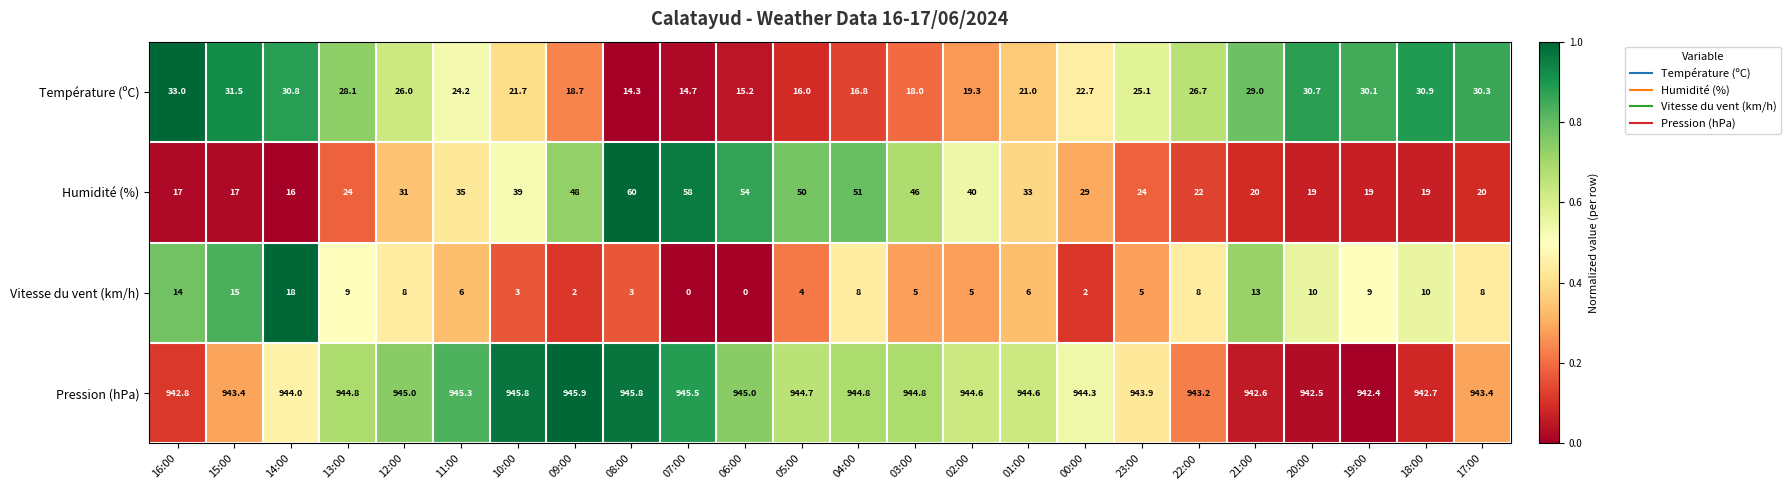

What value does the Température (ºC) series have at 09:00?

18.7